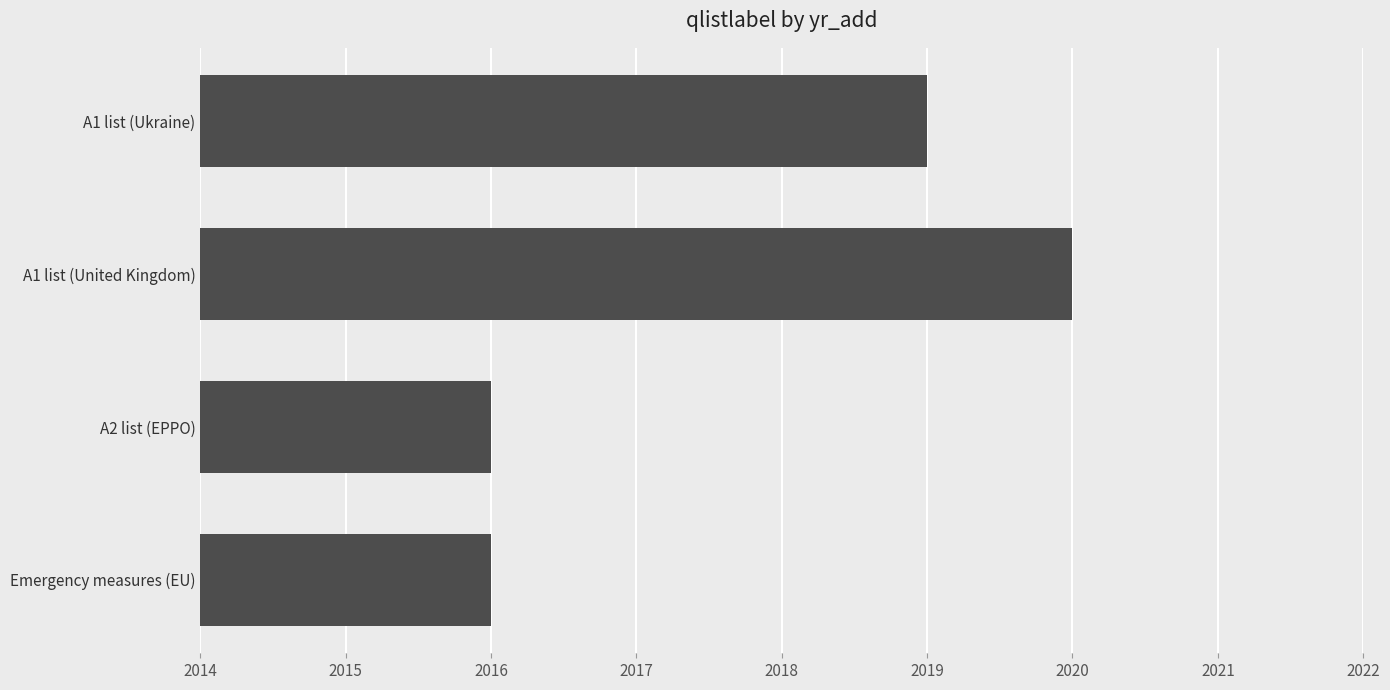

What is the smallest value displayed?

2016